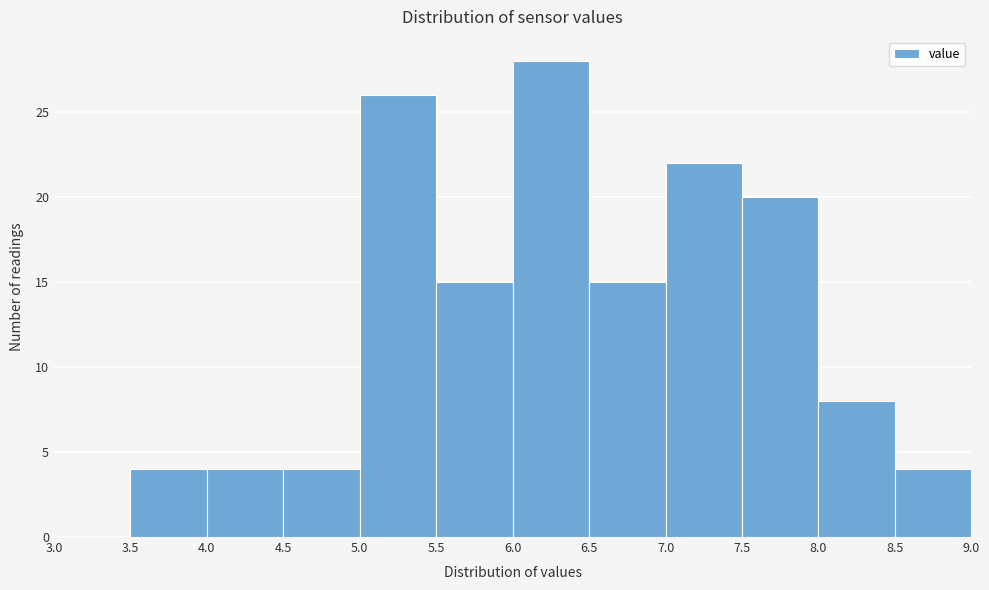

Over which range of the x-axis is the bar tallest?

6.0 to 6.5